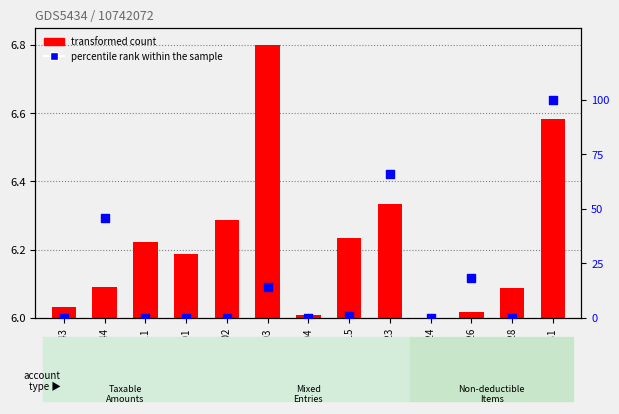

Which has a higher value, 6044 or 61131?

61131